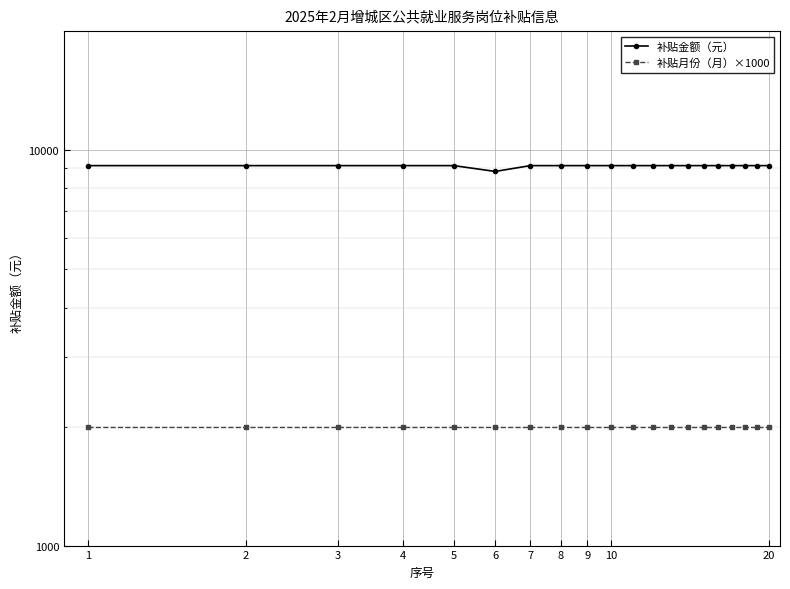

What is the sum of all 补贴金额（元） values?

182468.2